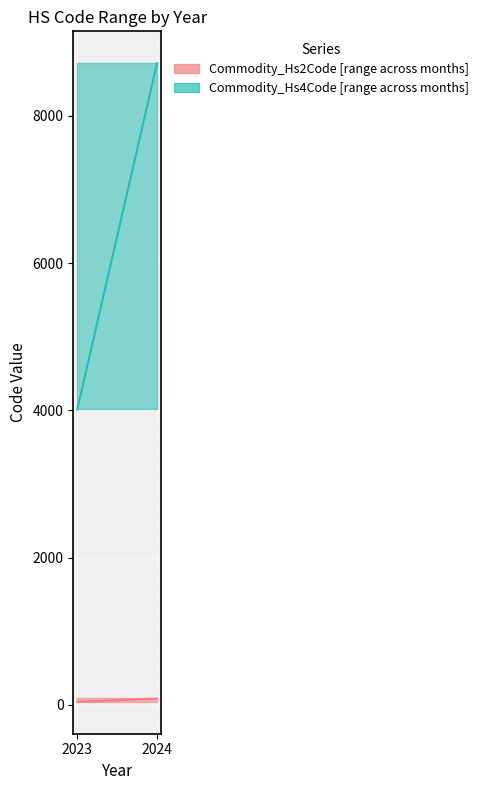

Reading left to right, list all the values displayed in this chart.

Commodity_Hs2Code_lower: 40	40
Commodity_Hs2Code_upper: 87	87
Commodity_Hs2Code_mid: 40	84
Commodity_Hs4Code_lower: 4012	4012
Commodity_Hs4Code_upper: 8716	8716
Commodity_Hs4Code_mid: 4012	8716